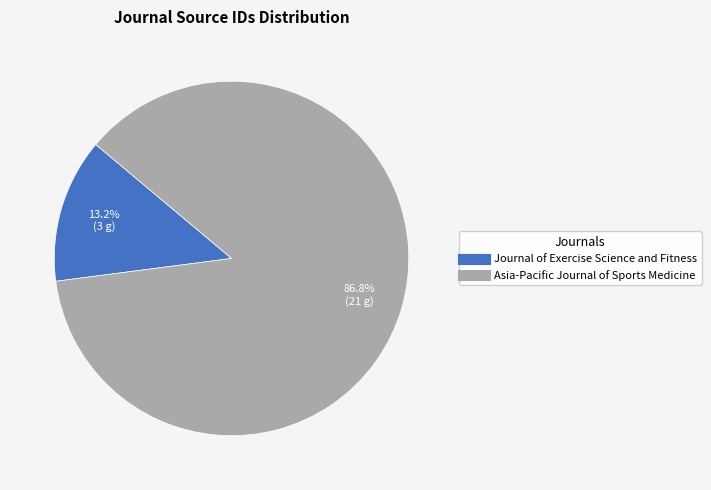

Combined, what portion of the pie is Journal of Exercise Science and Fitness and Asia-Pacific Journal of Sports Medicine?

100.0%